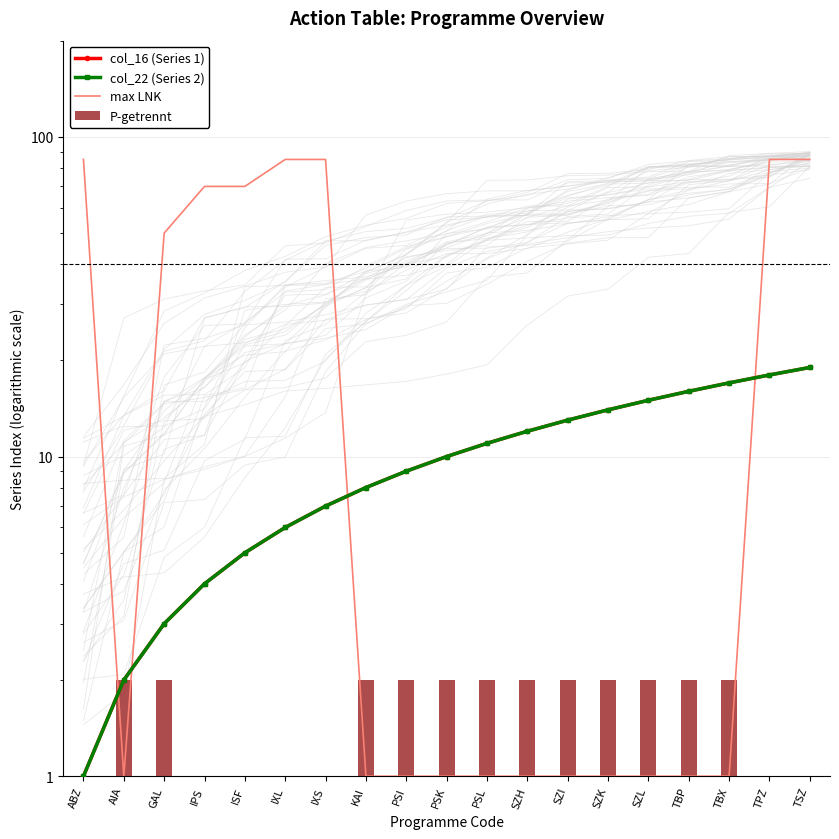

What is the highest value of the max LNK series?

85